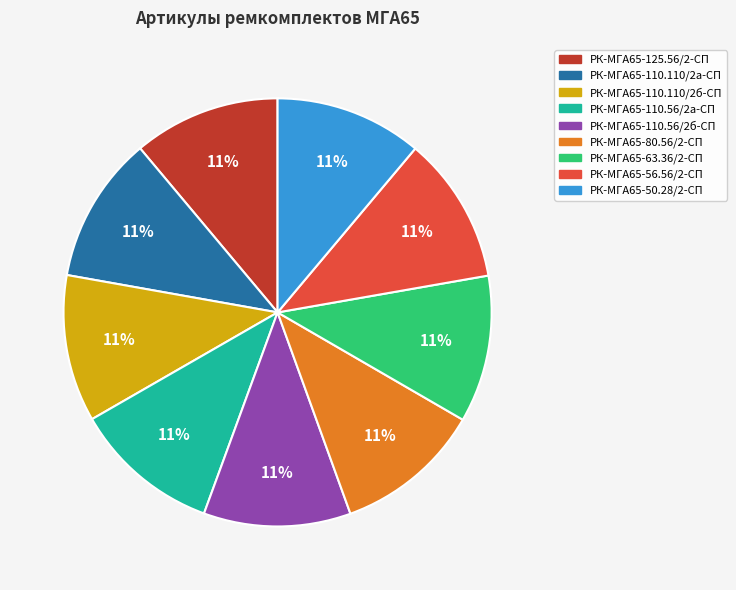

Count the number of slices in the pie.

9